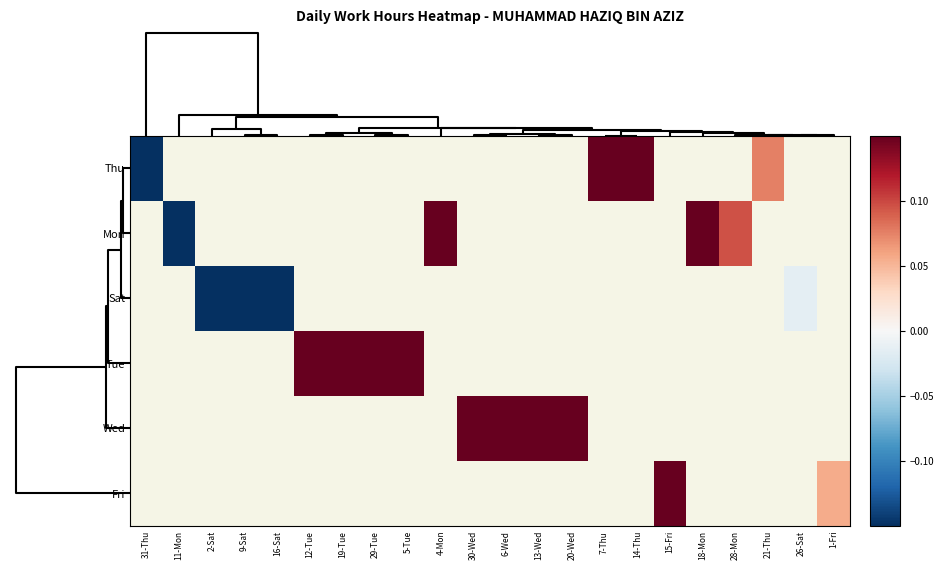

What is the smallest value displayed?

-8.9